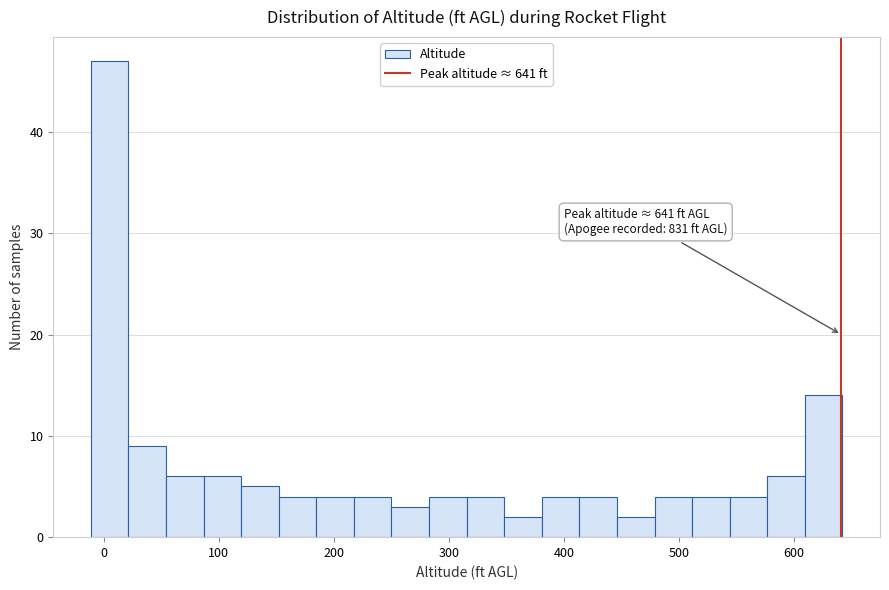

Read against the x-axis, roughly where is the centre of the tallest bar?

10